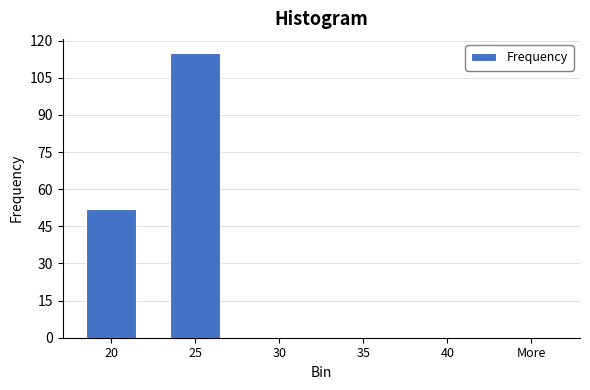

Reading right to left, what are all the values shown in this chart?

More=0	40=0	35=0	30=0	25=115	20=52